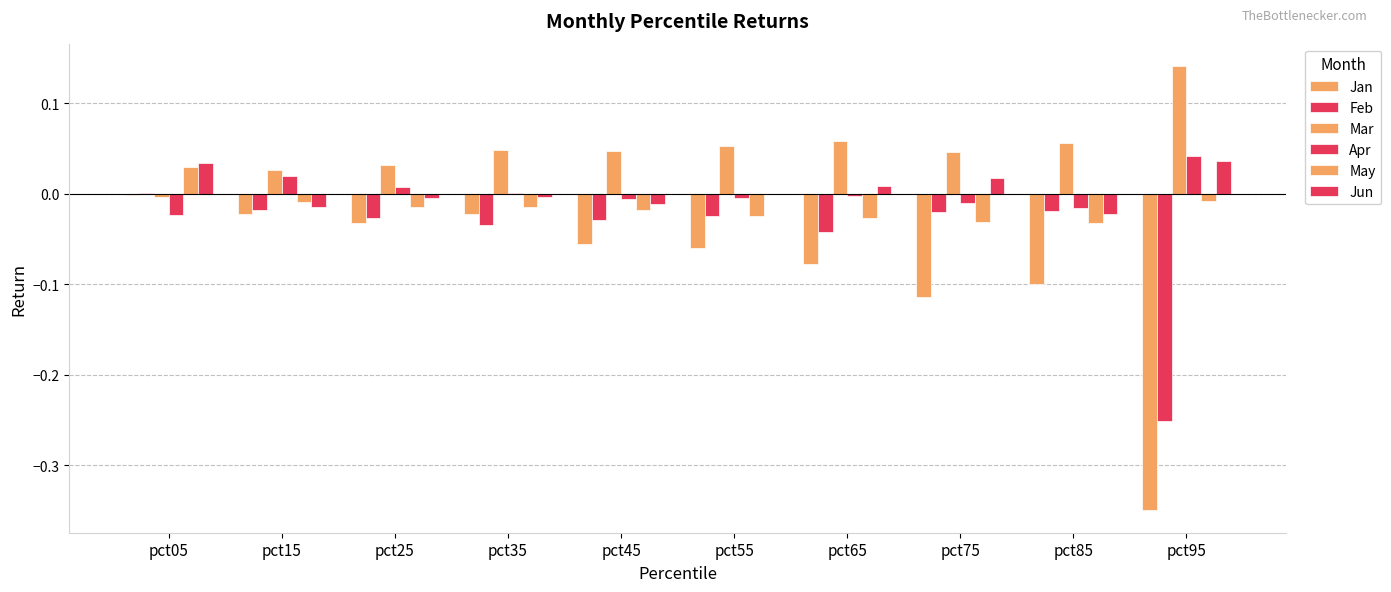

The May series shows -0.0 at pct35. True or false?

True